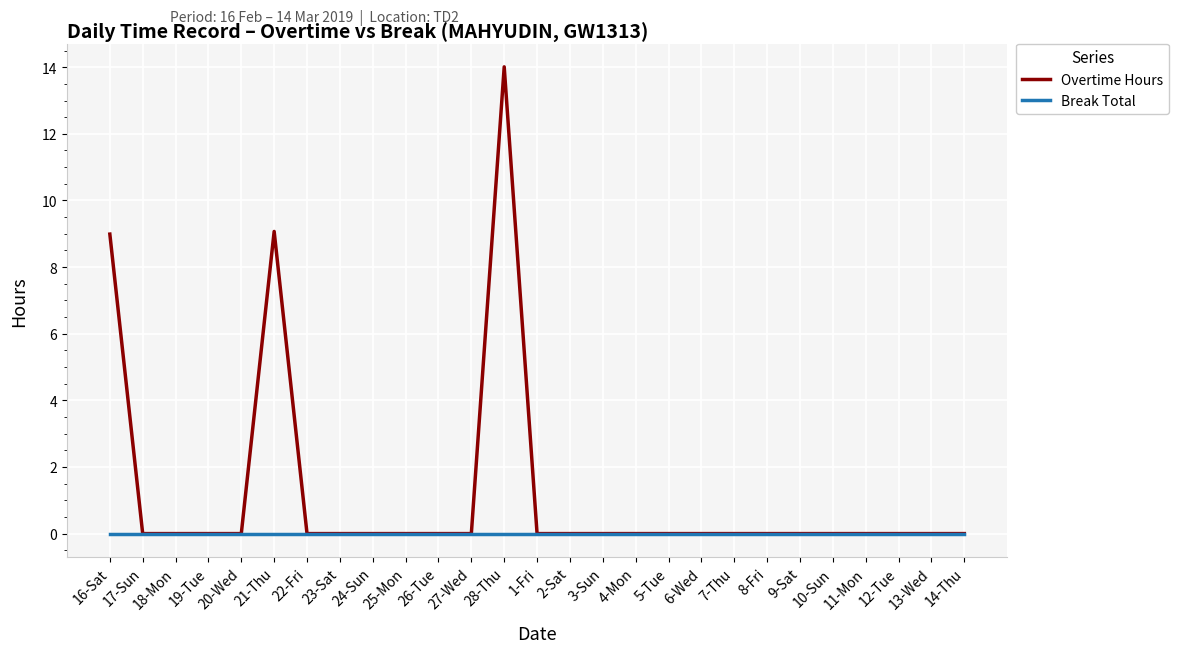

The value of Break Total at 1-Fri is 0.0. True or false?

True